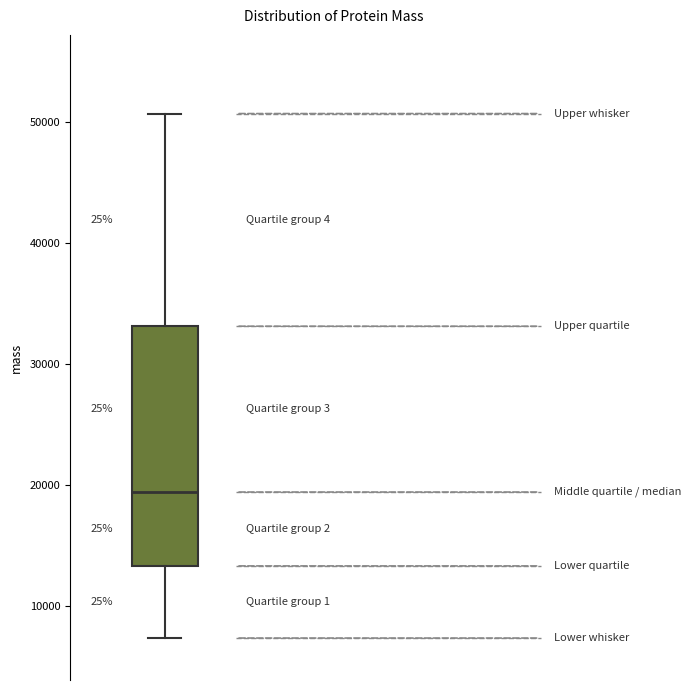

Transcribe this box plot: give where the median line is, the range the box spans, and where the two whiskers end, as read against the y-axis. The values are not printed on the chart, so give them approximately, as read against the axis.

median 19000, box 13000 to 33000, whiskers 7000 to 51000